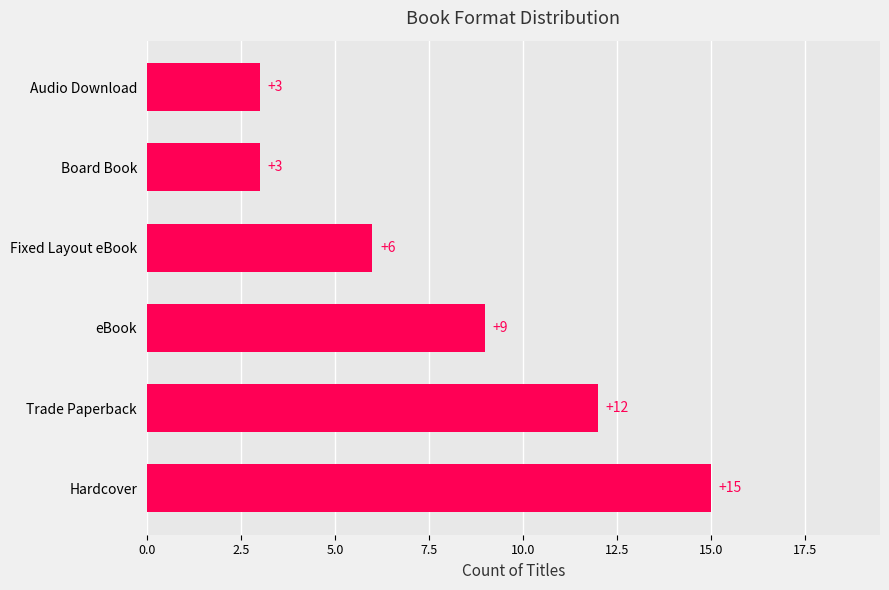

What is the sum of all values?

48